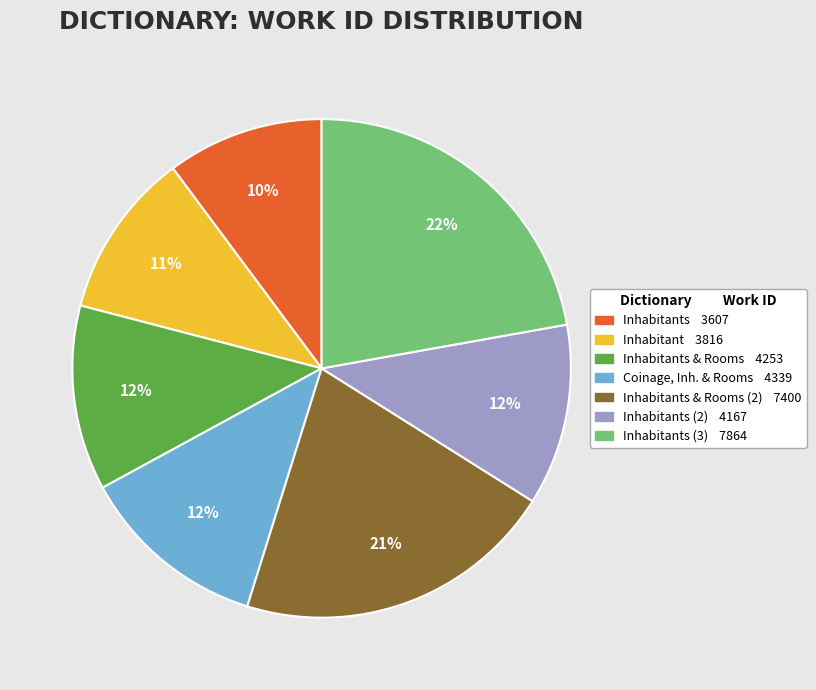

Is there any slice that represents more than half of the pie?

No